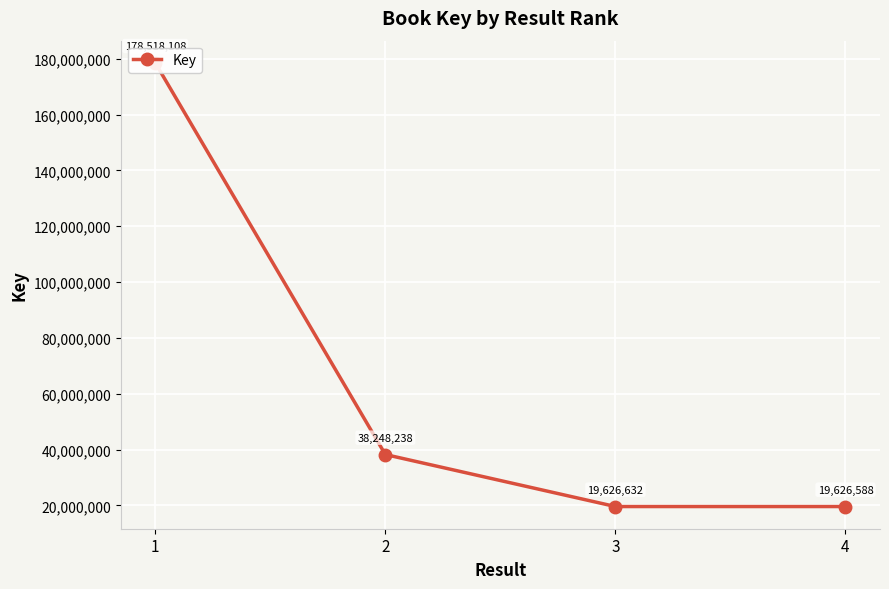

What value does the data have at 1, to the nearest 100?

178518100